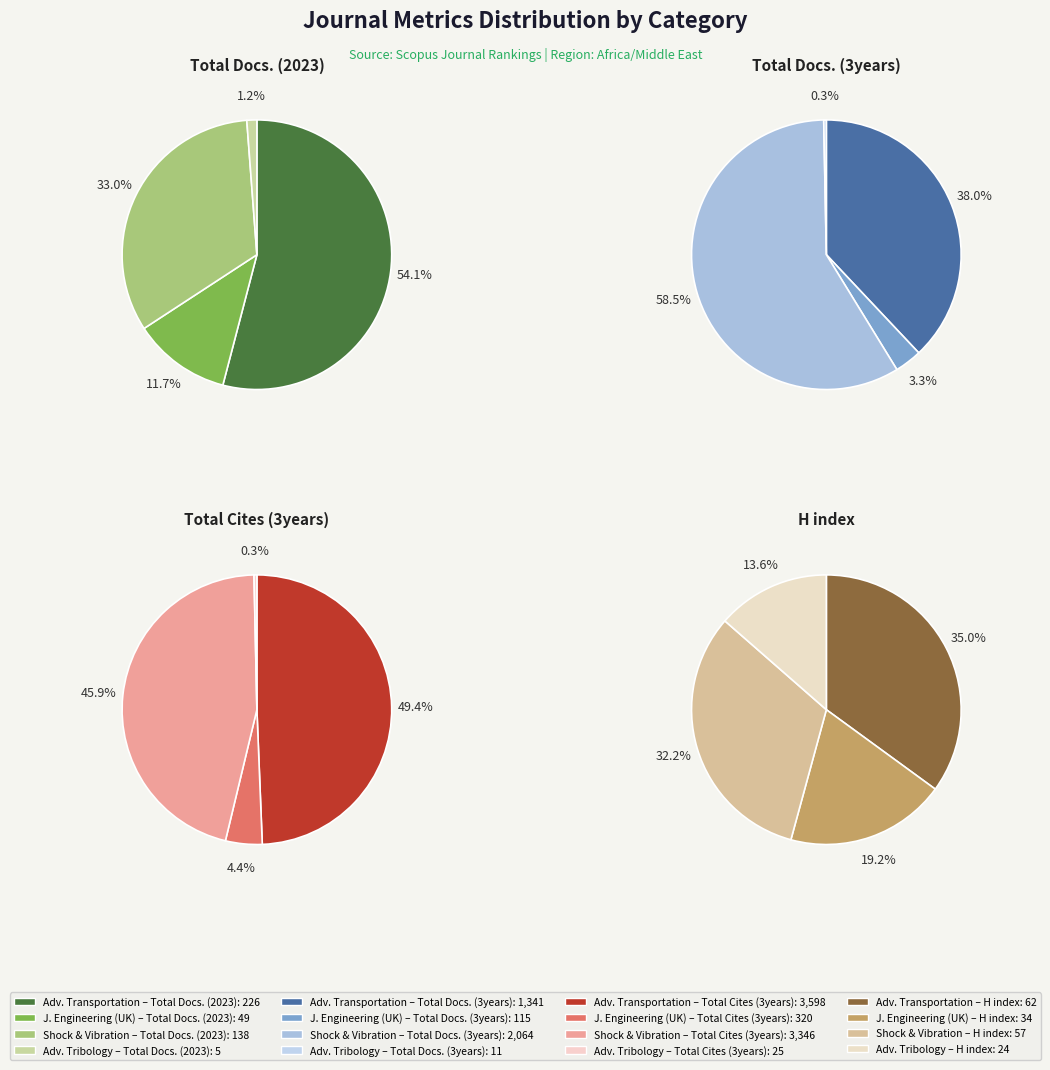

Which series changed the most between Journal of Engineering (United Kingdom) and Shock and Vibration?

Total Cites (3years)